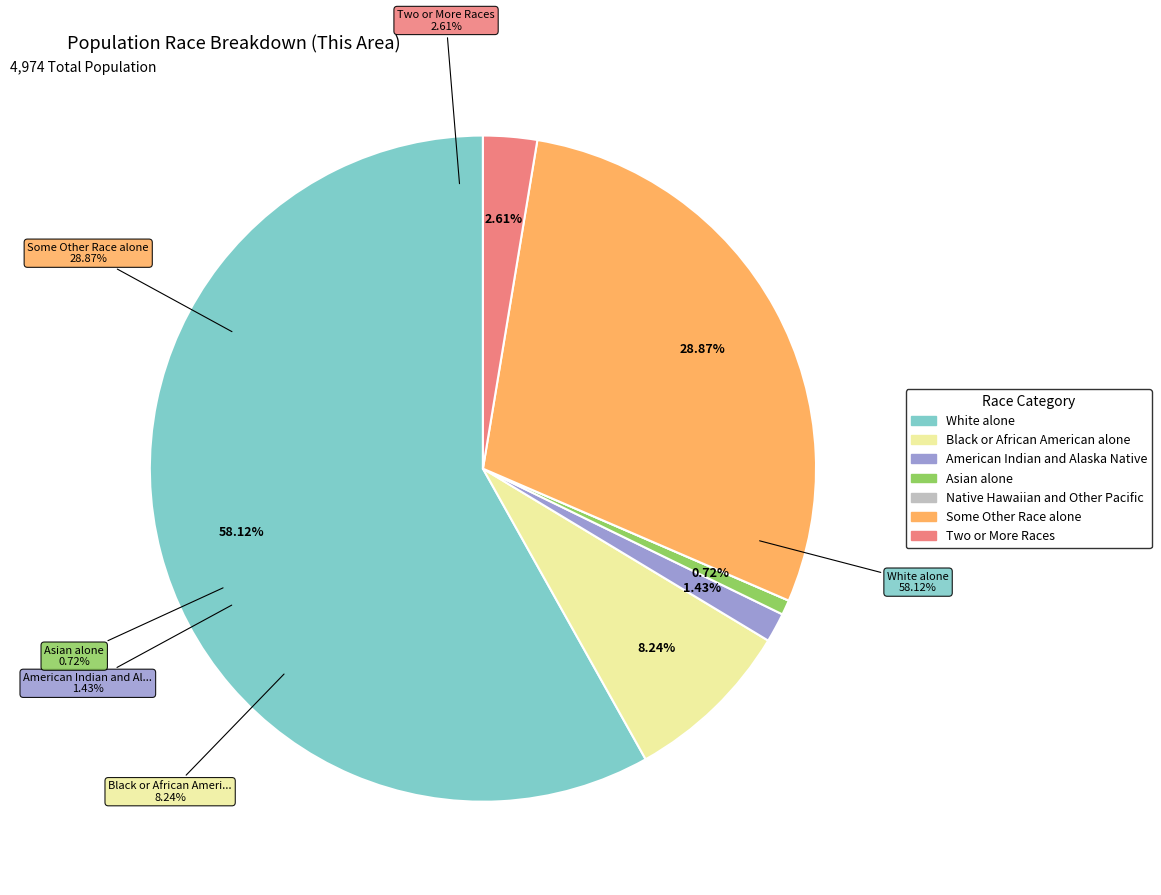

Which slice represents more than half of the pie?

White alone